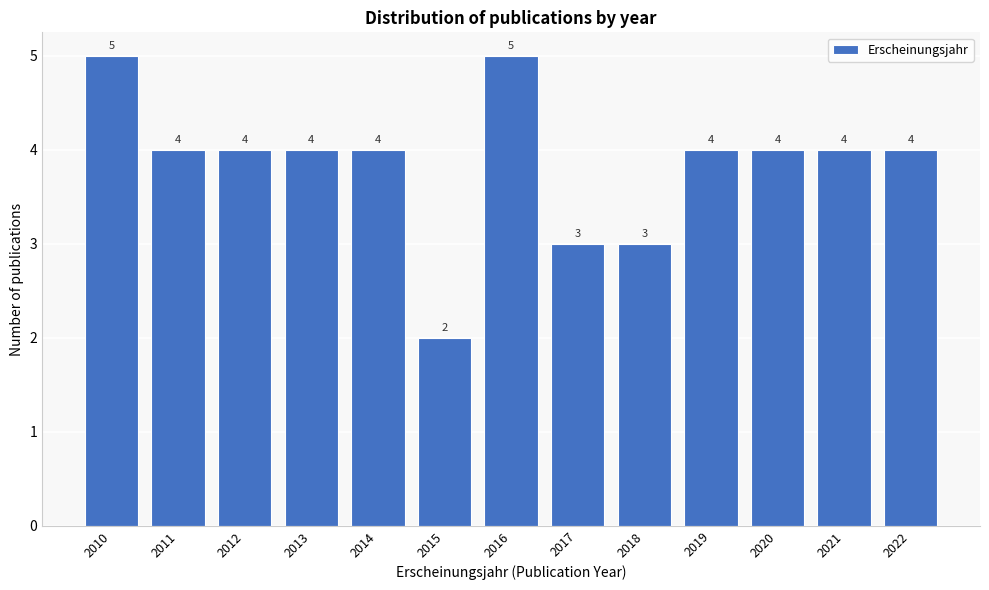

Reading left to right, what are all the values shown in this chart?

2010=5	2011=4	2012=4	2013=4	2014=4	2015=2	2016=5	2017=3	2018=3	2019=4	2020=4	2021=4	2022=4